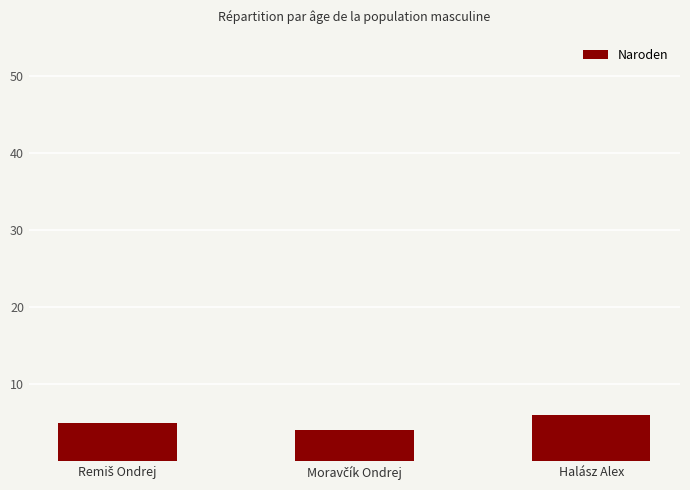

What is the maximum value shown in the chart?

6